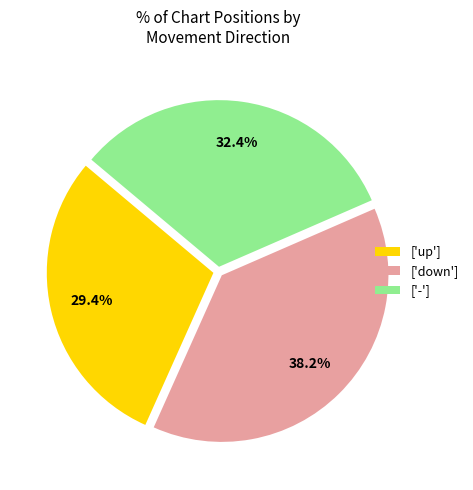

How many slices are in this pie chart?

3